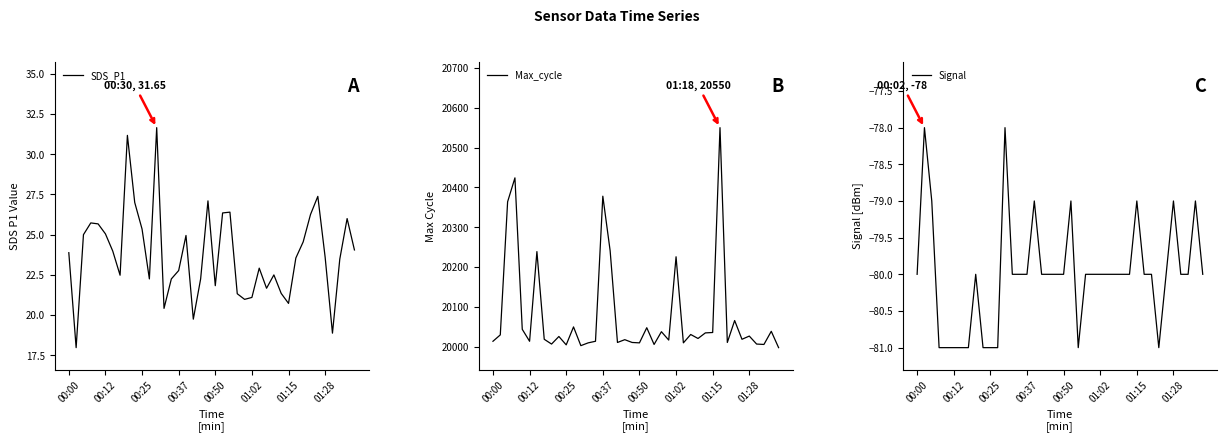

What is the highest value of the Signal series?

-78